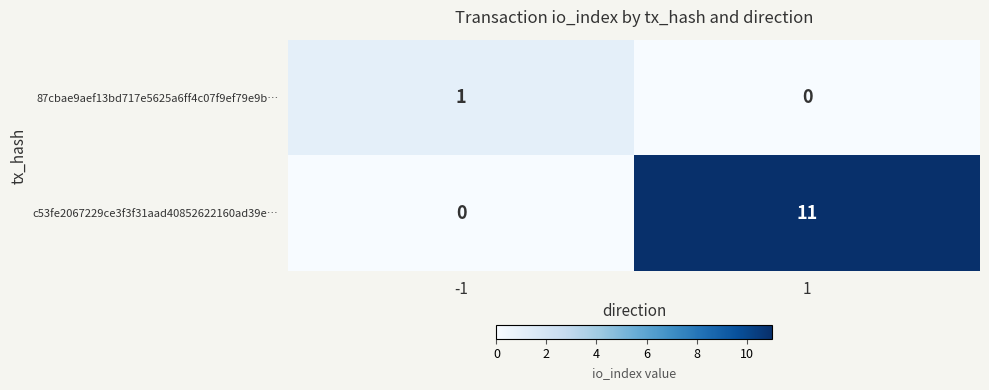

Rank the series at -1 from lowest to highest value.

c53fe2067229ce3f3f31aad40852622160ad39e…, 87cbae9aef13bd717e5625a6ff4c07f9ef79e9b…